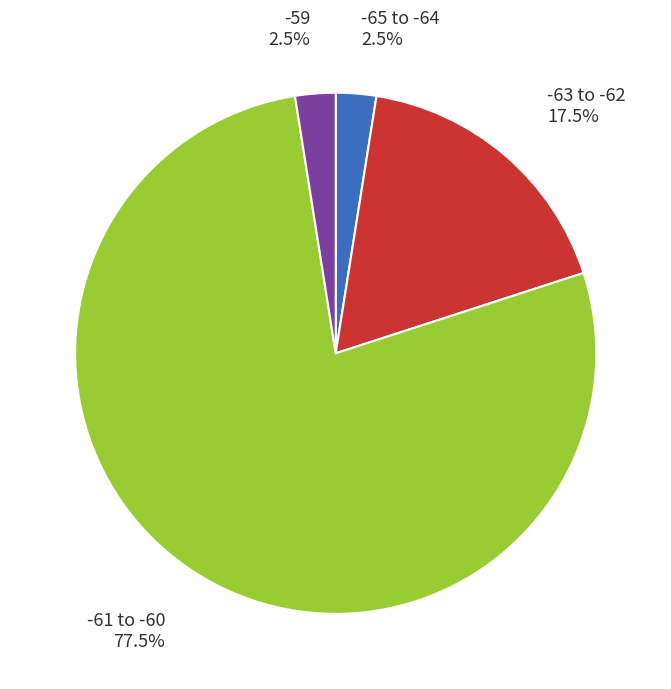

To the nearest percent, what is the average slice percentage?

25%